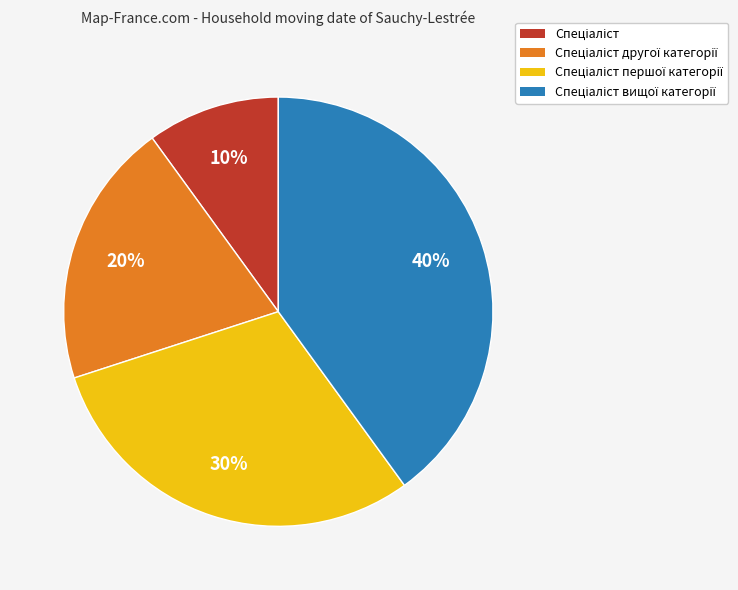

To the nearest percent, what is the difference between the largest and smallest slice percentages?

30%